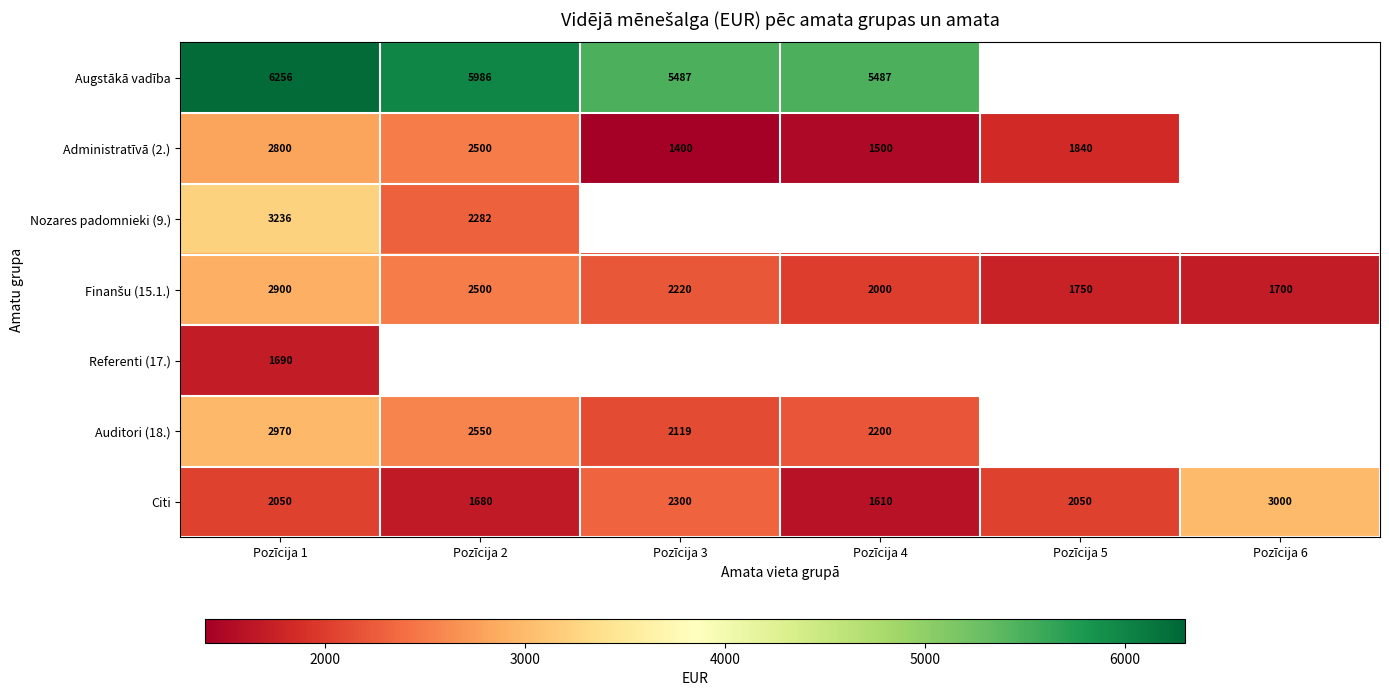

The Citi series shows 1164 at Pozīcija 1. True or false?

False